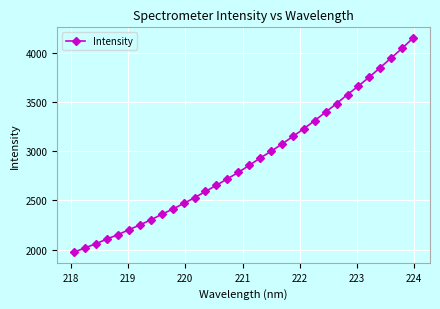

What is the value of the 29th point from the left?

3848.7